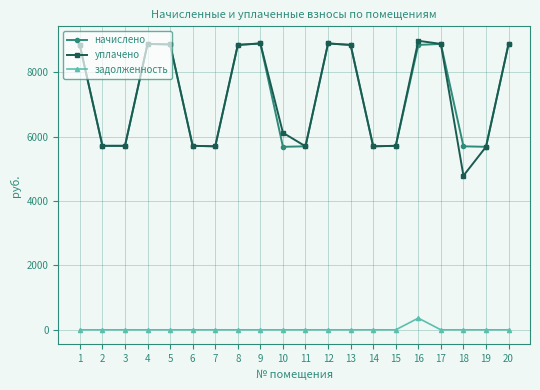

How many distinct data groups are displayed?

3